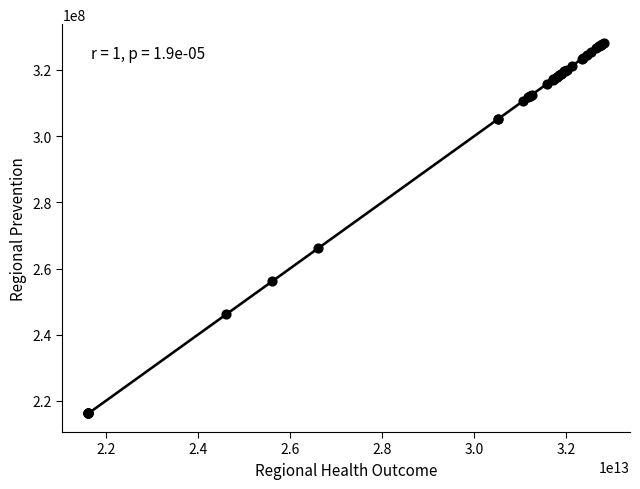

What Y value in the scatter plot is closest to 272220172?

266202522